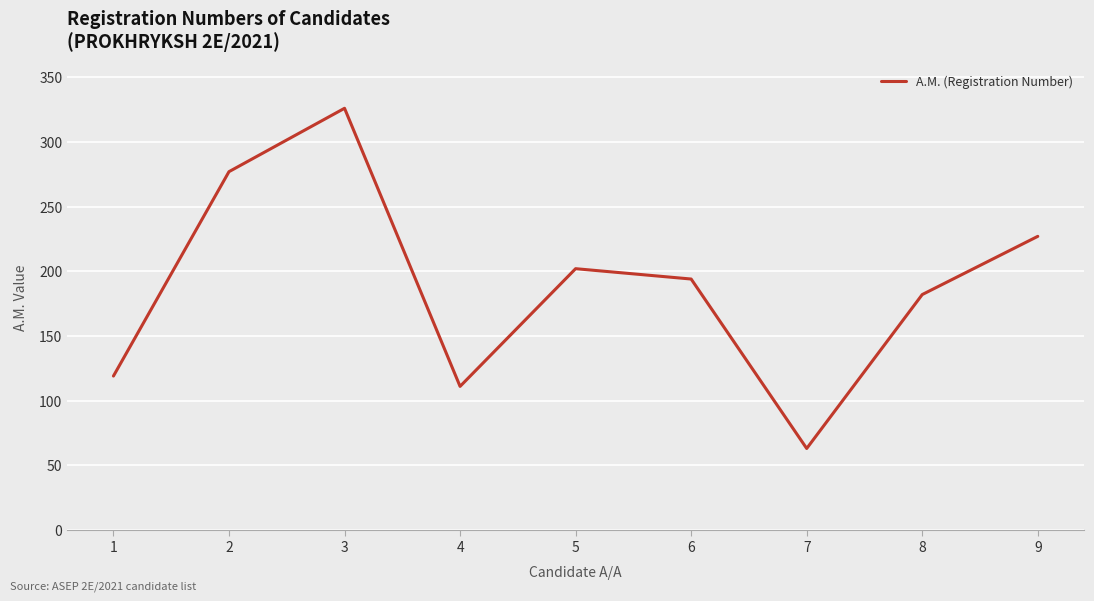

At which label is the value closest to 194?

6